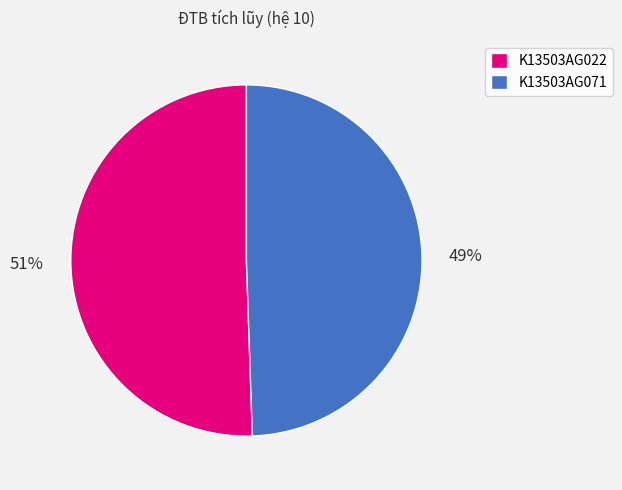

What percentage is the K13503AG071 slice, to the nearest percent?

49%